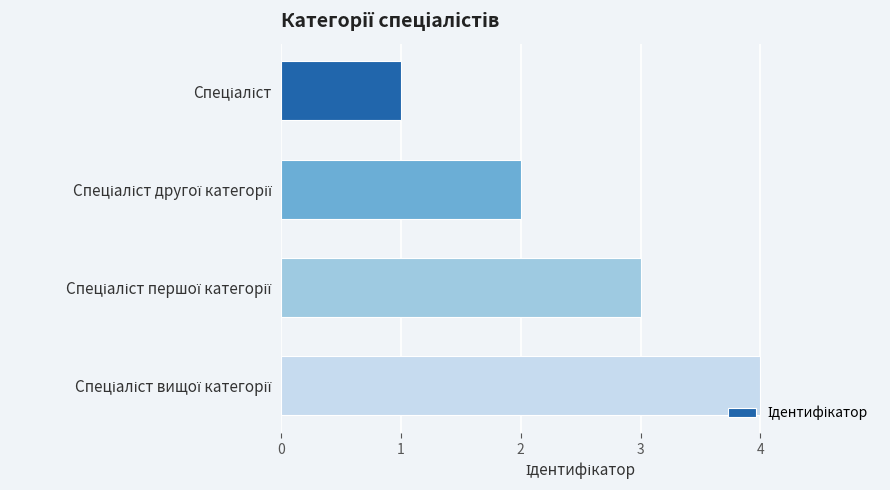

What is the difference between the maximum and minimum values?

3